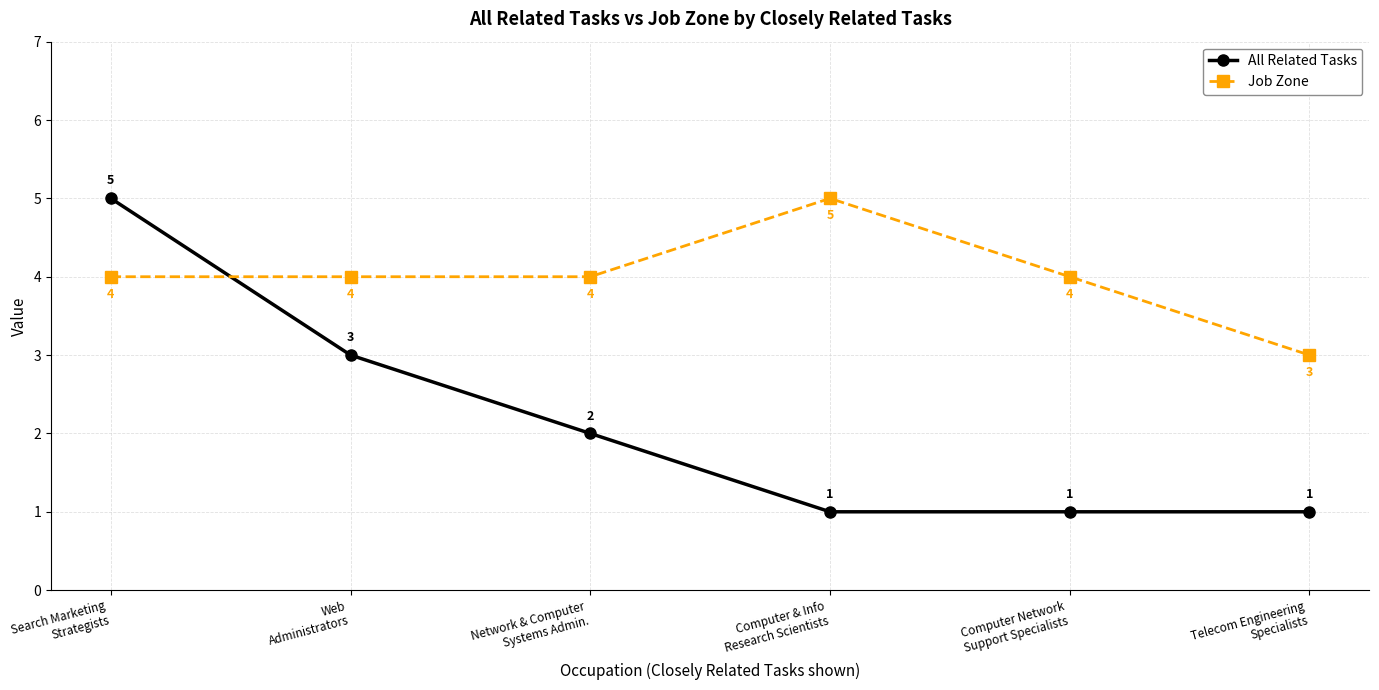

The All Related Tasks series shows 3 at Web
Administrators. True or false?

True